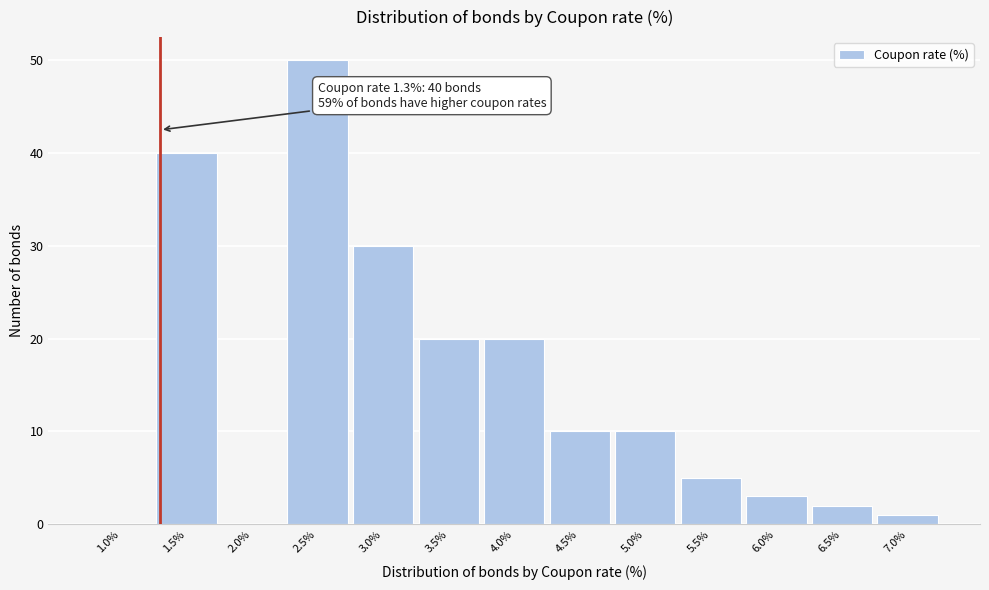

Which range on the x-axis has the tallest bar?

2.25 to 2.75